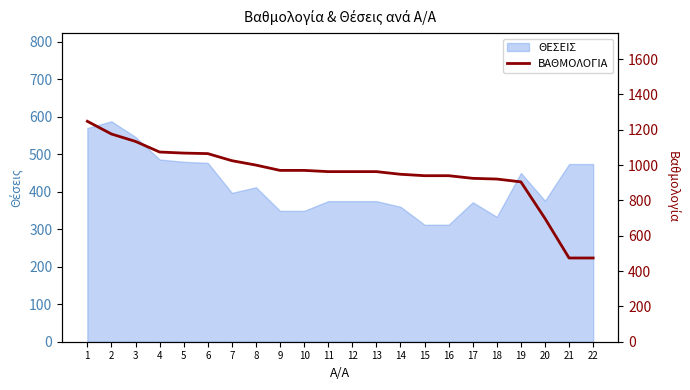

True or false: the data shows 1176 at 2.

True